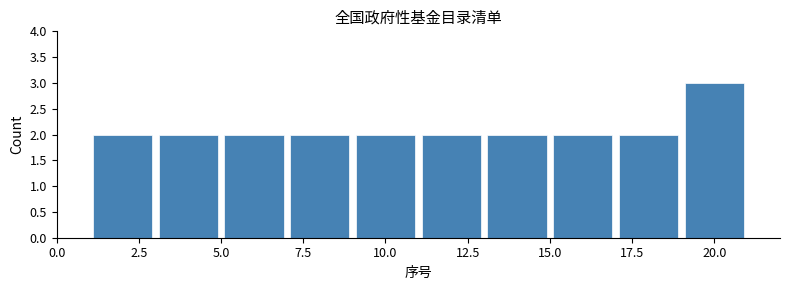

Over which range of the x-axis is the bar tallest?

19 to 21